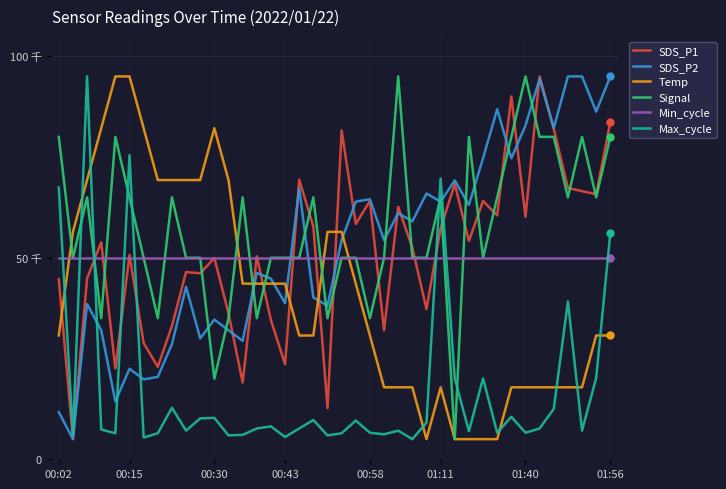

List the series in order of their peak value, lowest first.

Min_cycle, SDS_P1, SDS_P2, Temp, Signal, Max_cycle